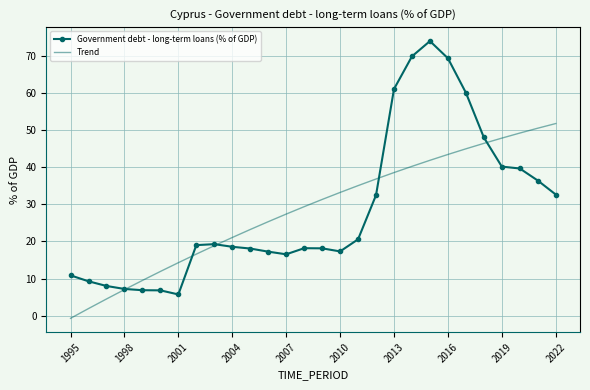

What is the sum of all Government debt - long-term loans (% of GDP) values?

801.9